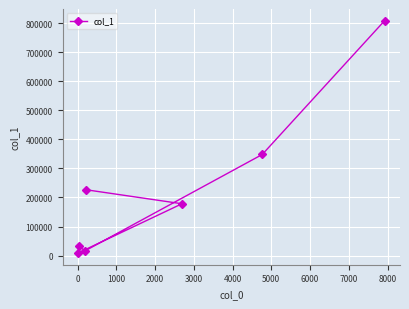

What is the difference between the maximum and second lowest values?

793261